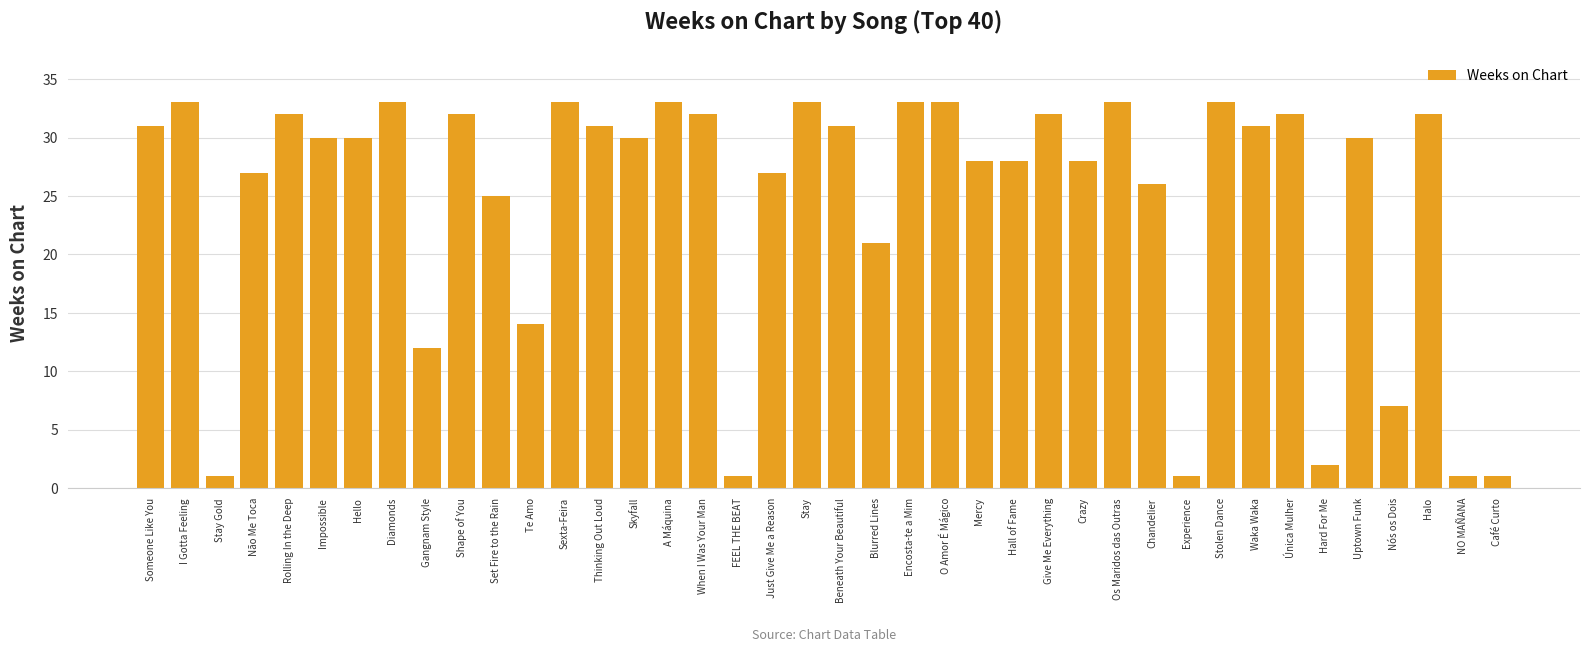

How many series are shown in this chart?

1